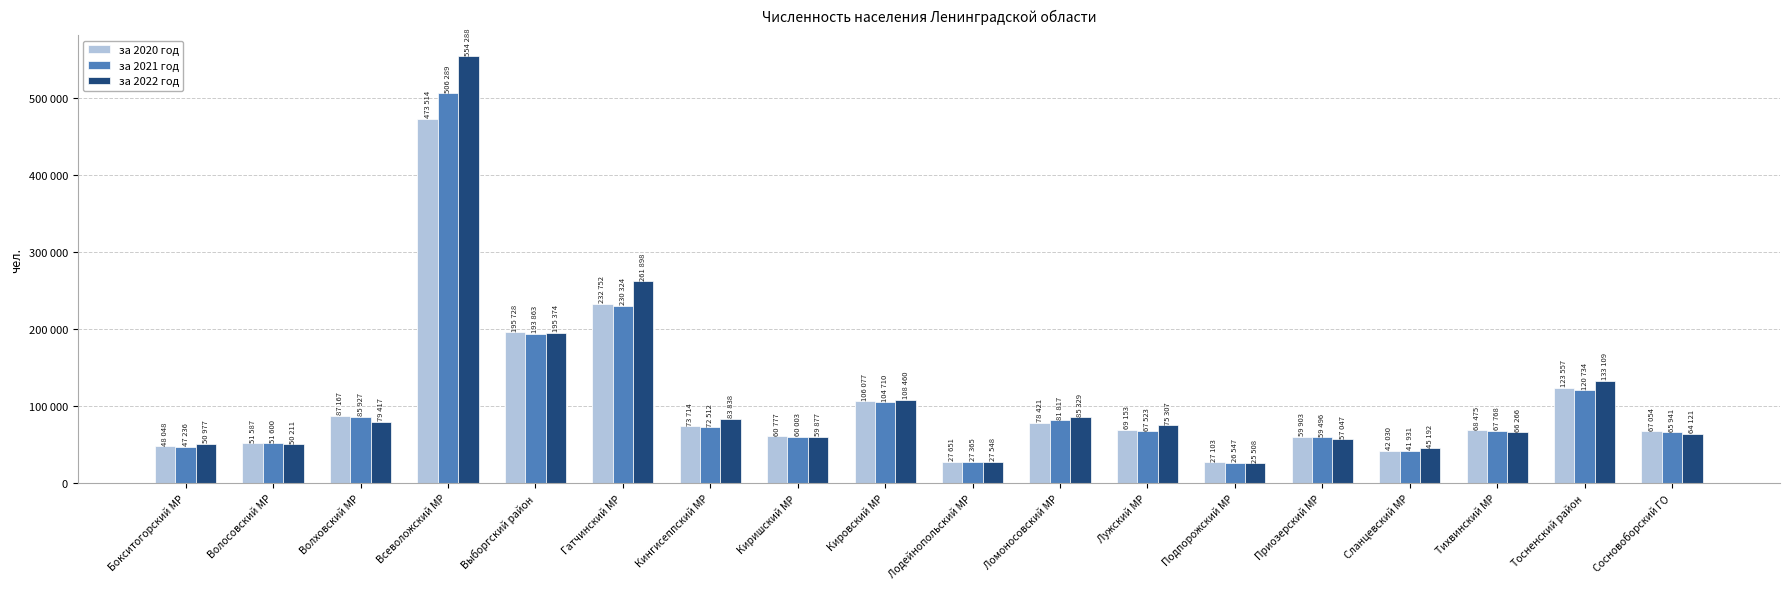

Where does the за 2021 год series first go above 67768?

Волховский МР